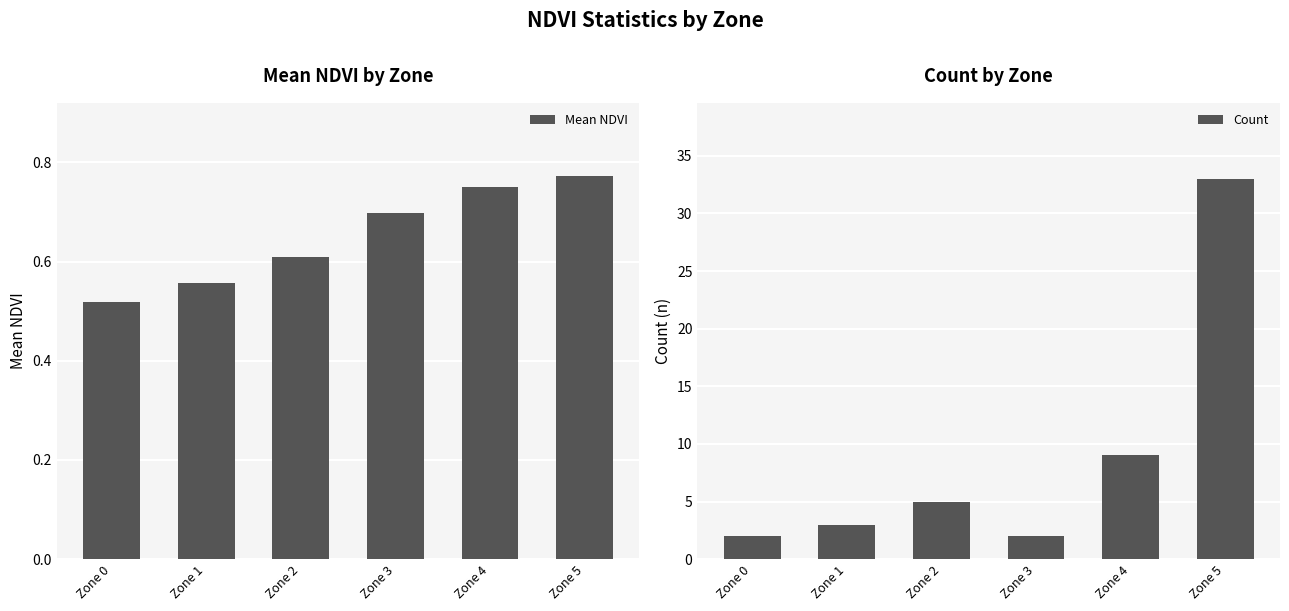

Rank the series by their maximum value, from lowest to highest.

Mean NDVI, Count